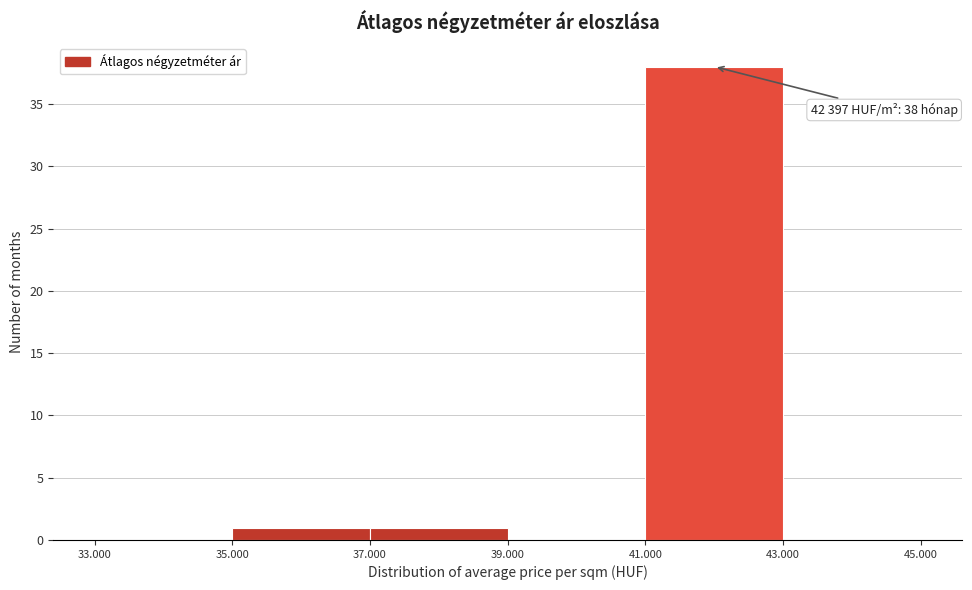

Reading right to left, list all the values displayed in this chart.

43.000=0	41.000=38	39.000=0	37.000=1	35.000=1	33.000=0